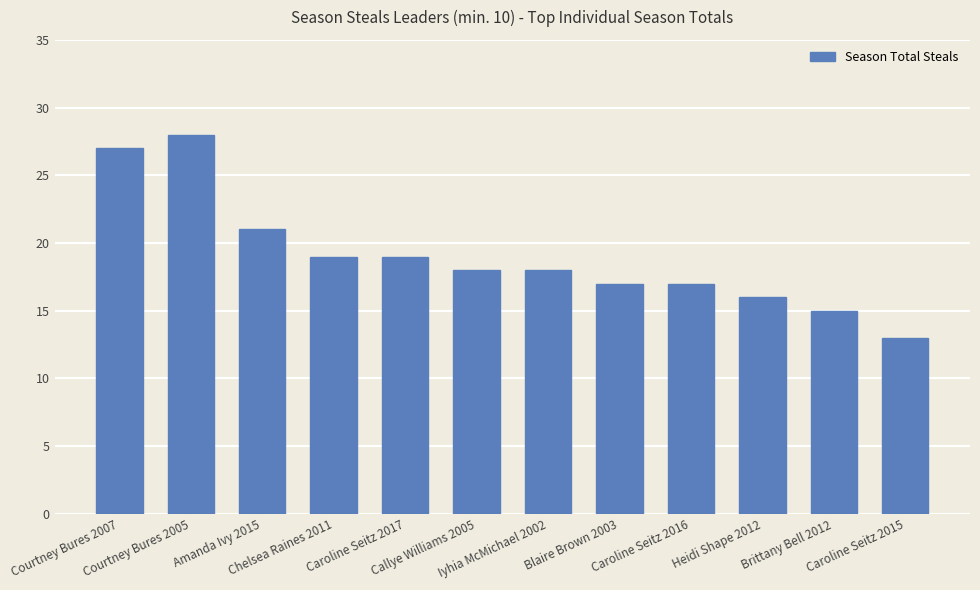

What value does the data have at Chelsea Raines 2011?

19